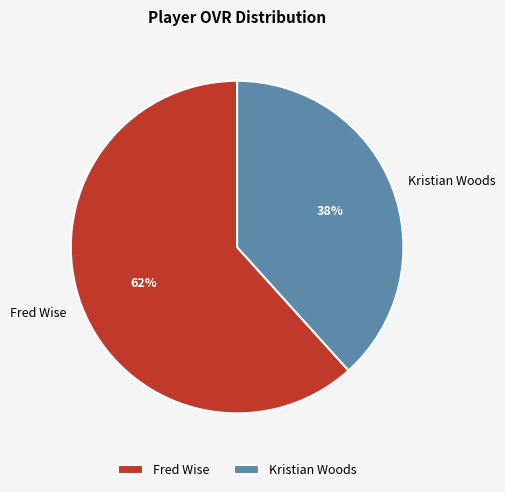

The Fred Wise slice represents 62% of the pie. True or false?

True